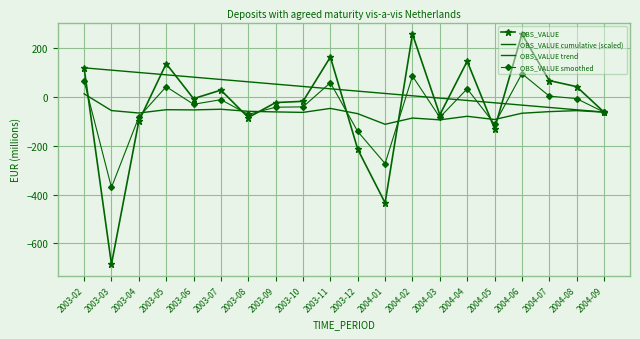

What is the value of the OBS_VALUE trend point at the 5th from the left?

79.9